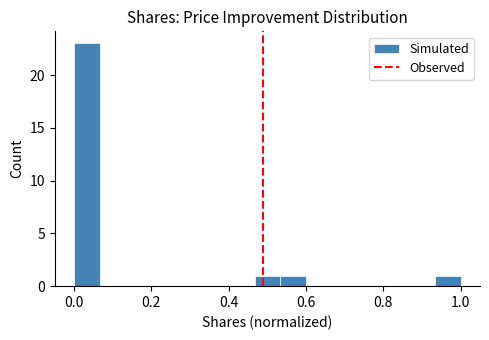

Around what value on the x-axis is the tallest bar? Give the approximate position of its centre, as read against the axis.

0.04